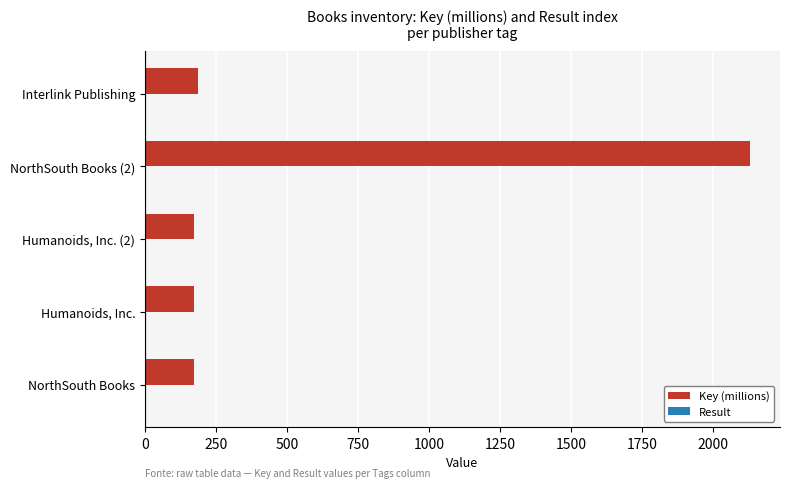

Between NorthSouth Books (2) and Interlink Publishing, which series saw the biggest shift?

Key (millions)